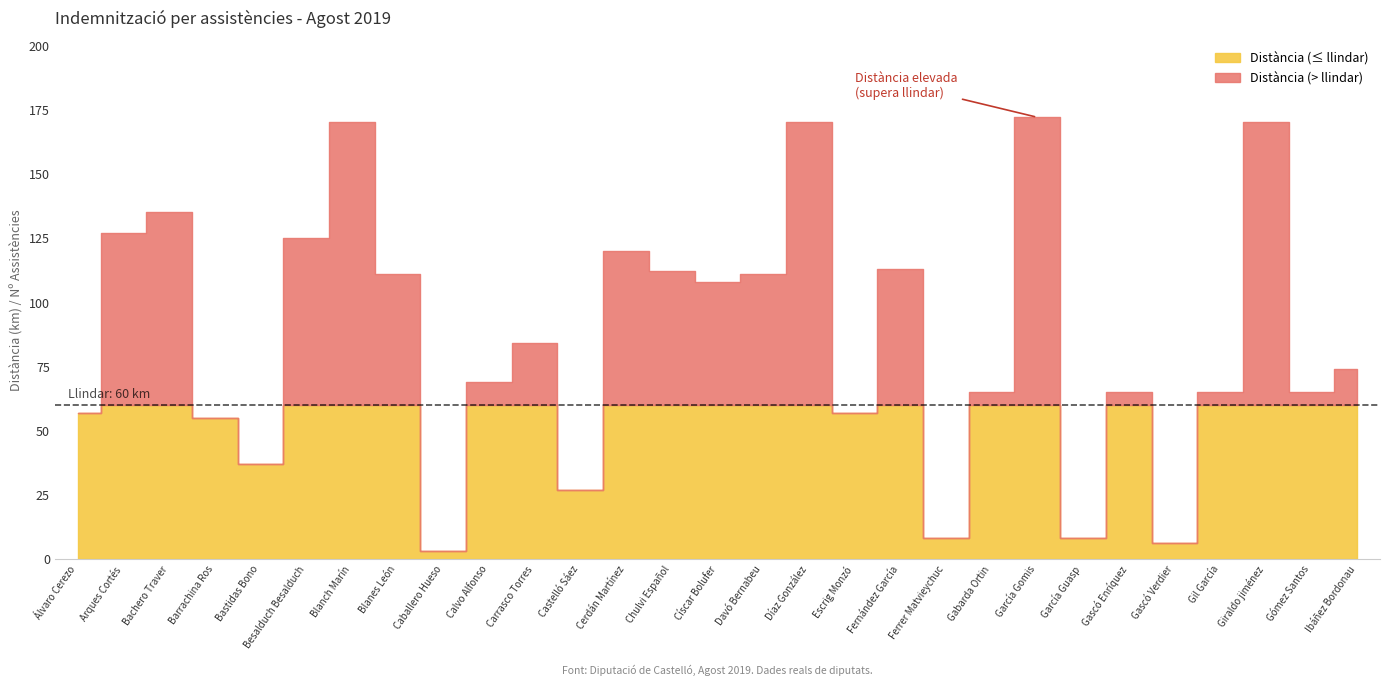

At which label does Distància reach its minimum?

Caballero Hueso, María Mercedes